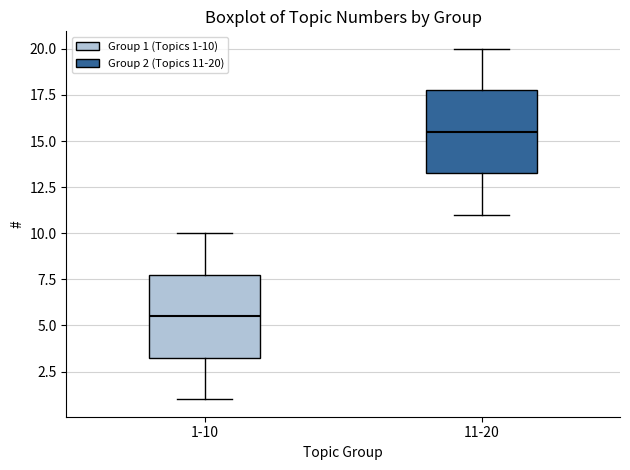

Where is the upper edge of the box for 1-10 on the y-axis? The values are not printed on the chart, so give them approximately, as read against the axis.

8.0